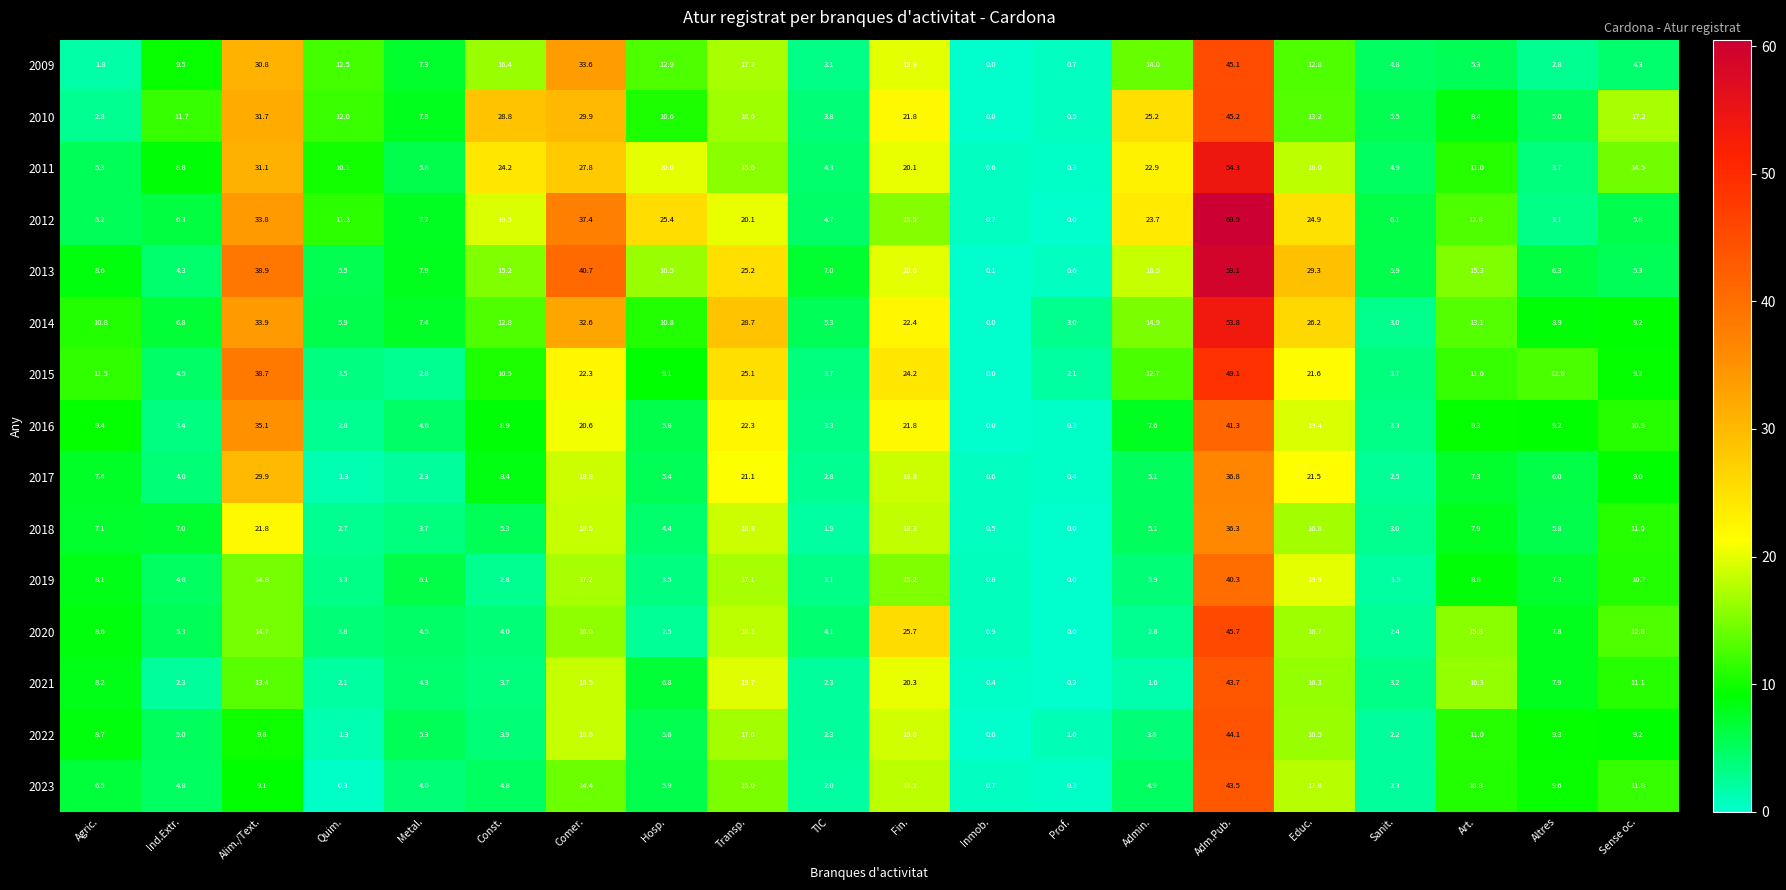

At which label does 2021 first exceed 7?

Agric.